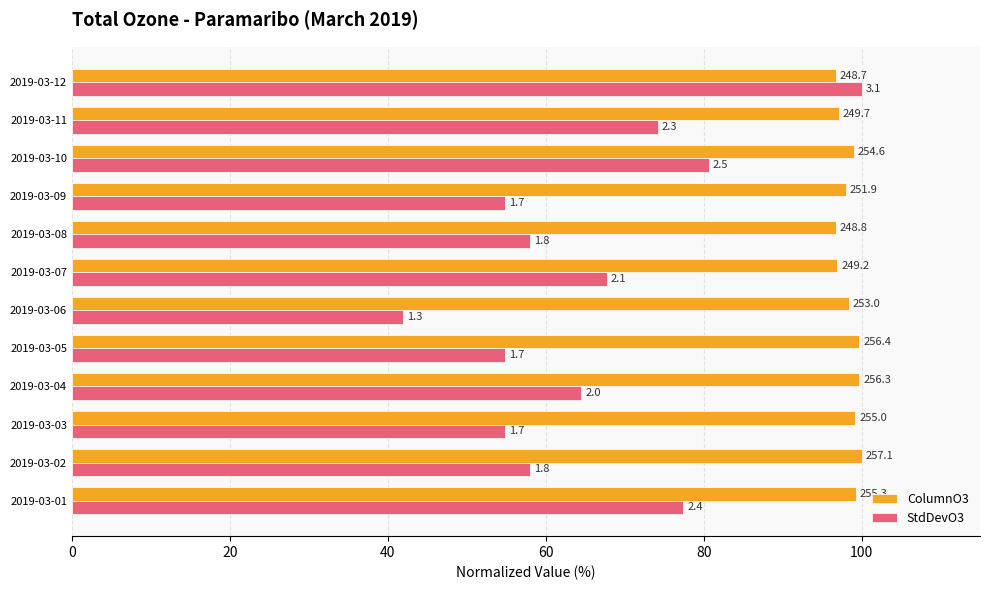

What are all the series names shown in the legend?

ColumnO3, StdDevO3